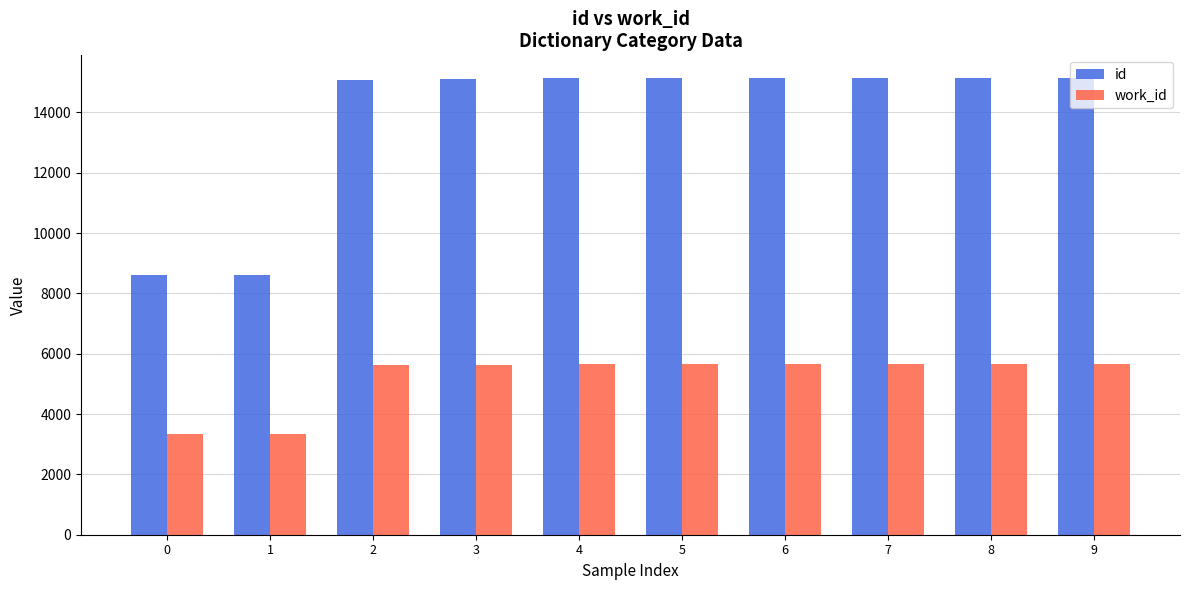

What is the total value across all series at 3?

20708